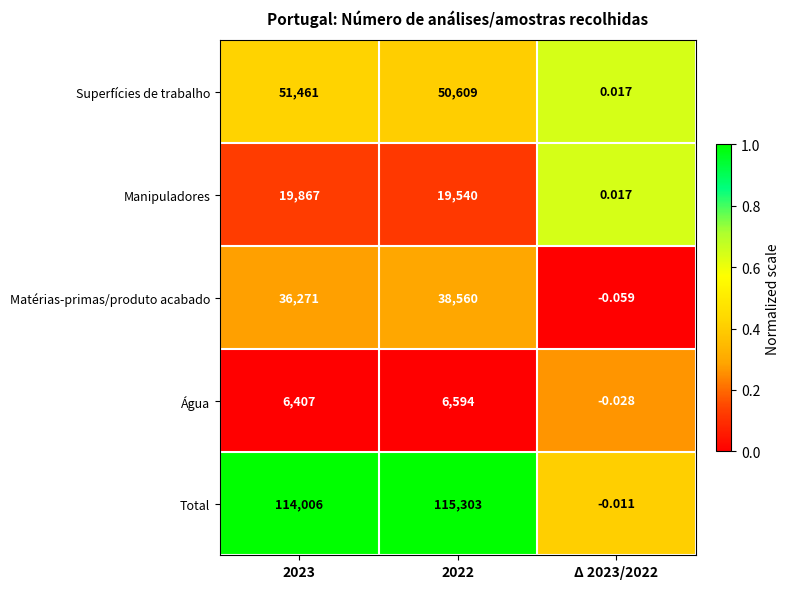

Is the value of Total at 2022 greater than the value of Água at 2023?

Yes